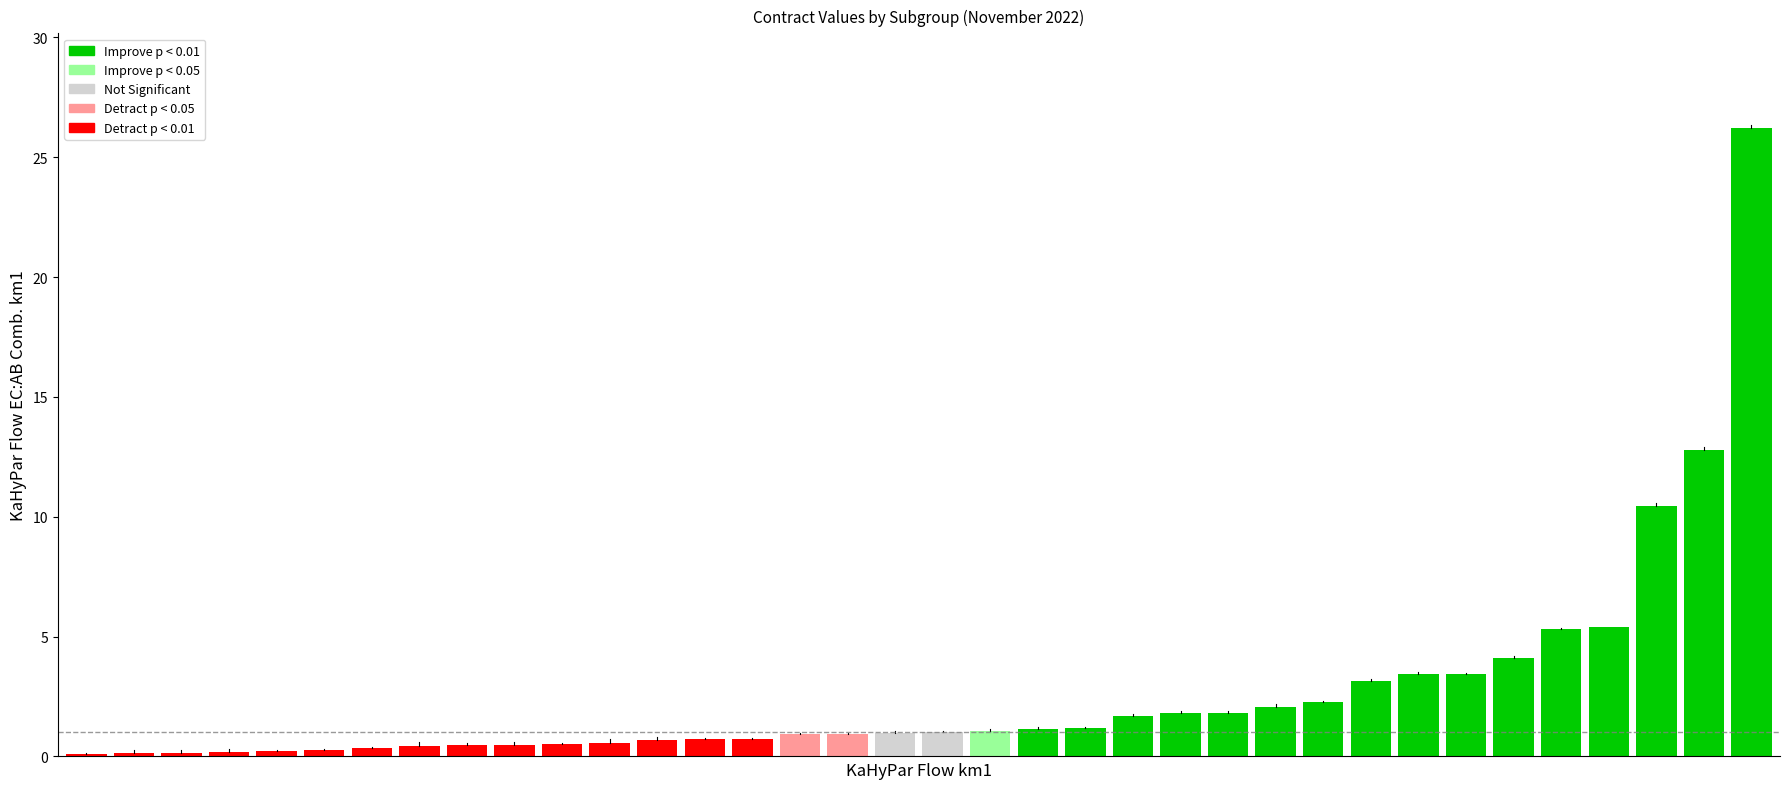

What is the sum of all values?

97.2